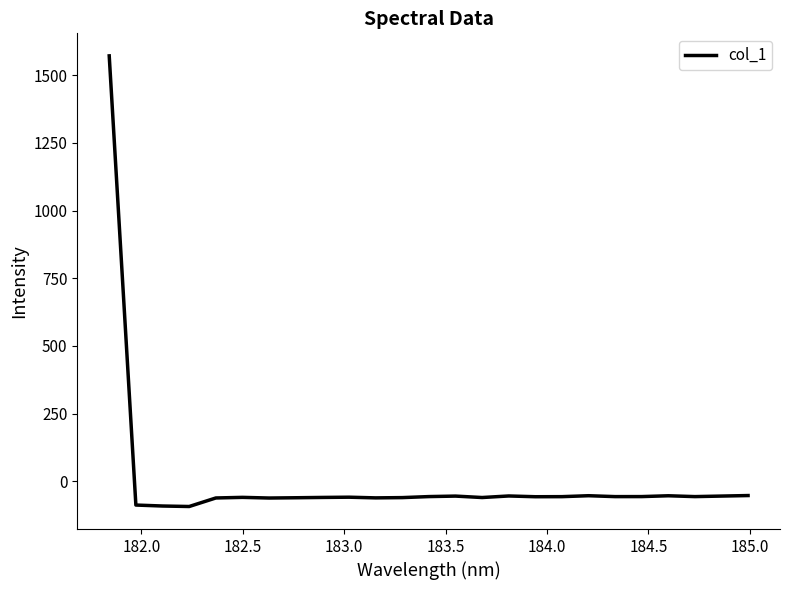

What is the greatest value displayed?

1571.5